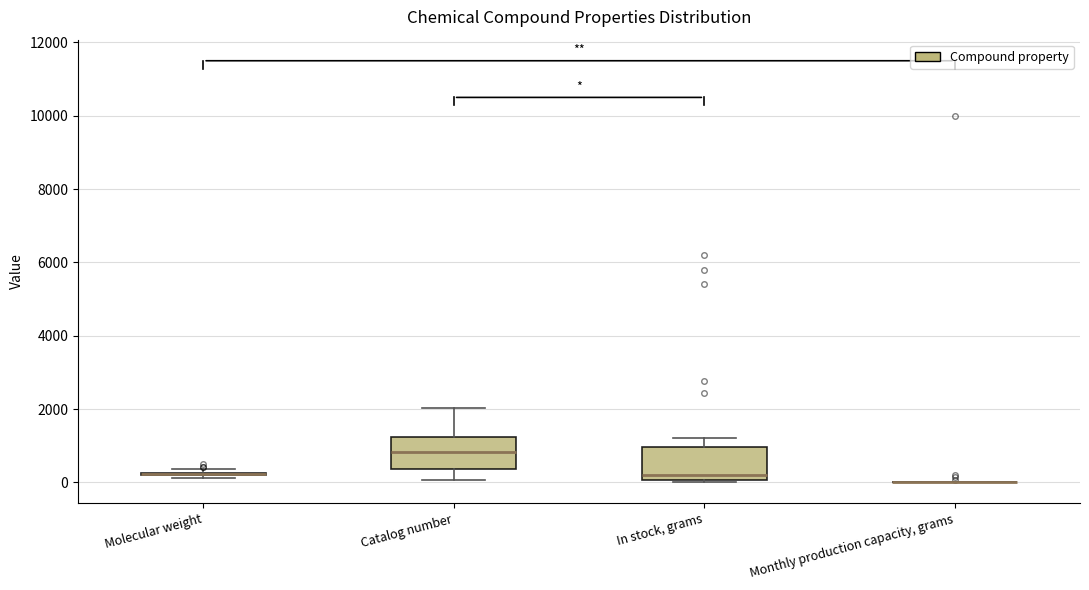

Reading left to right, transcribe this box plot: for each box, give where its median line is, the range the box spans, and where its two whiskers end, as read against the y-axis. The values are not printed on the chart, so give them approximately, as read against the axis.

Molecular weight: box collapsed to a line at 200, whiskers 200 to 400
Catalog number: median 800, box 400 to 1200, whiskers 0 to 2000
In stock, grams: median 200, box 0 to 1000, whiskers 0 (just below the box's lower edge) to 1200
Monthly production capacity, grams: box collapsed to a line at 0, whiskers 0 to 0